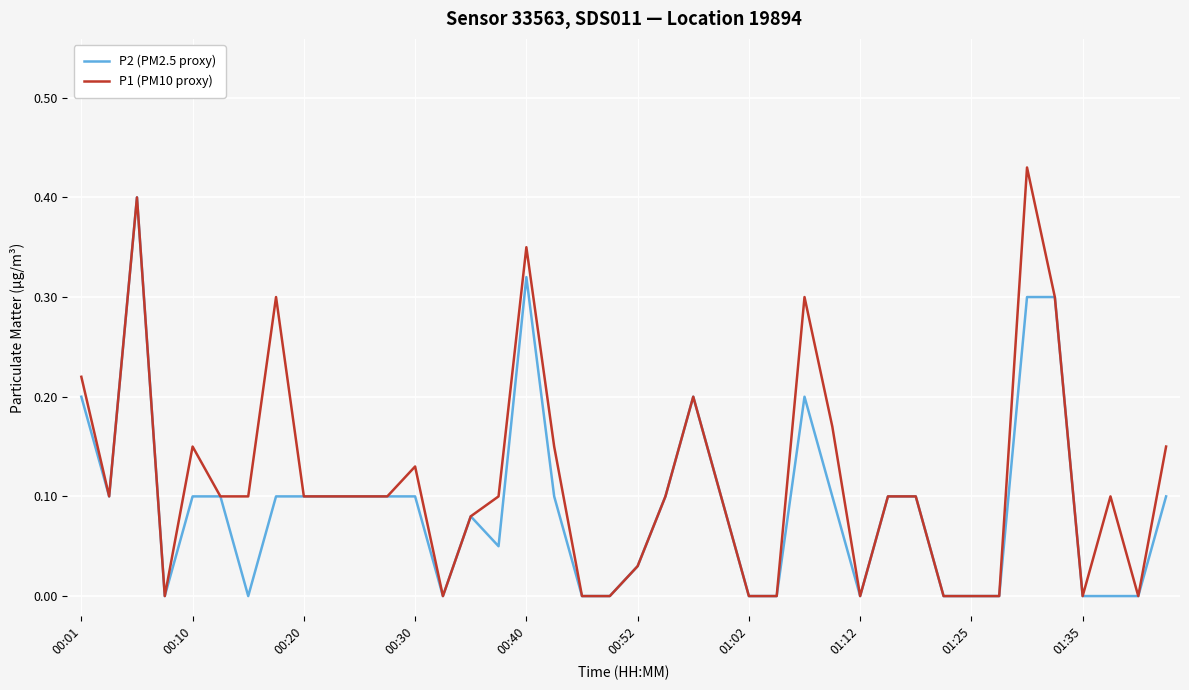

List the series in order of their overall mean, highest first.

P1 (PM10 proxy), P2 (PM2.5 proxy)